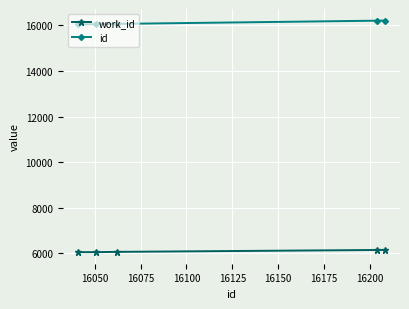

What is the value of the id point at the 4th from the left?

16204